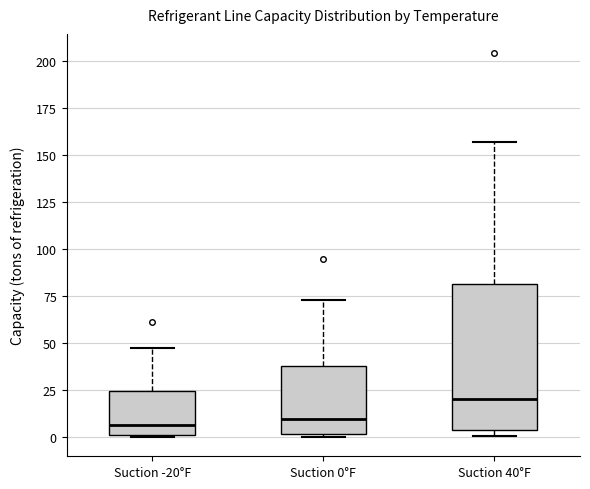

Reading left to right, read every box against the y-axis: the position of its median line, the range the box covers, and the ends of its whiskers. The values are not printed on the chart, so give them approximately, as read against the axis.

Suction -20°F: median 5, box 0 to 25, whiskers 0 to 45
Suction 0°F: median 10, box 0 to 40, whiskers 0 (just below the box's lower edge) to 75
Suction 40°F: median 20, box 5 to 80, whiskers 0 to 155